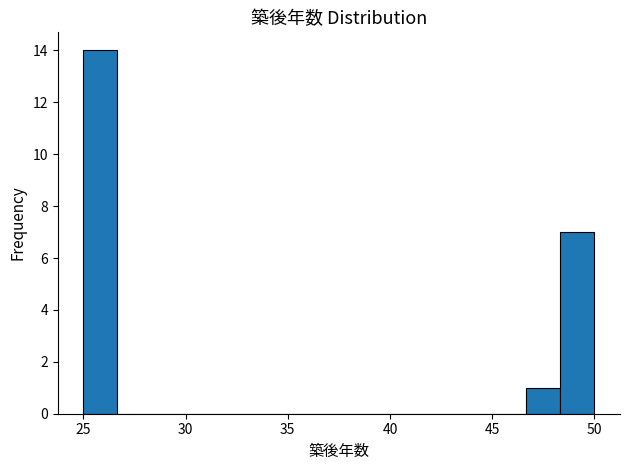

Read against the x-axis, roughly where is the centre of the tallest bar?

26.0